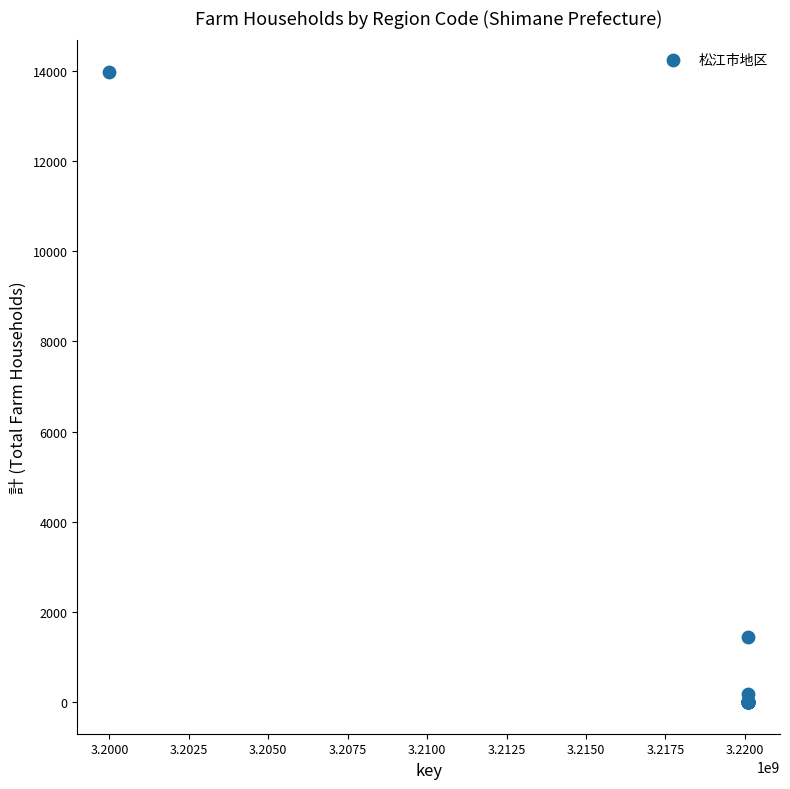

What Y value in the scatter plot is closest to 6986?

1451